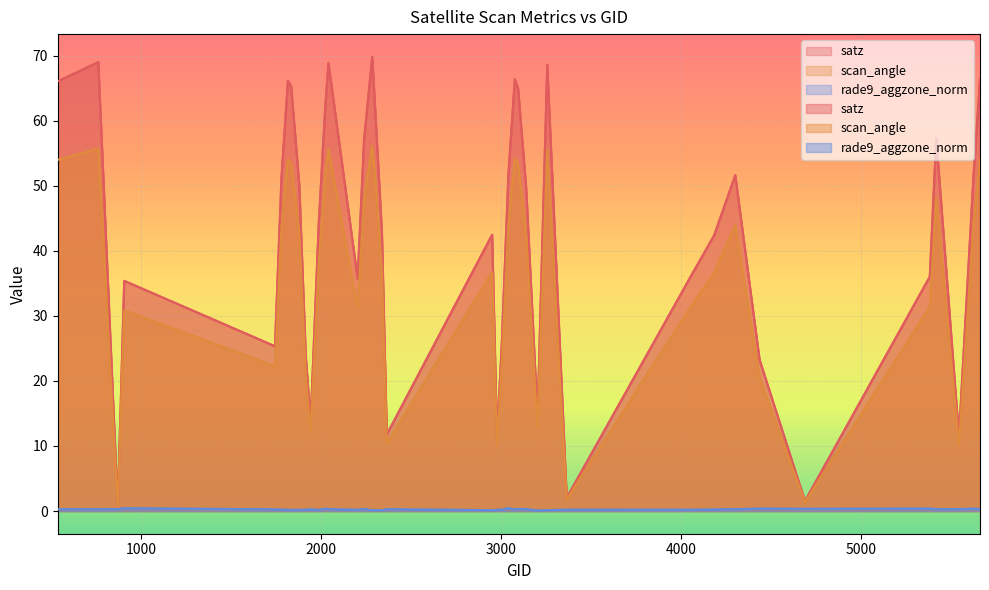

At which category is the sum across all series the highest?

2285